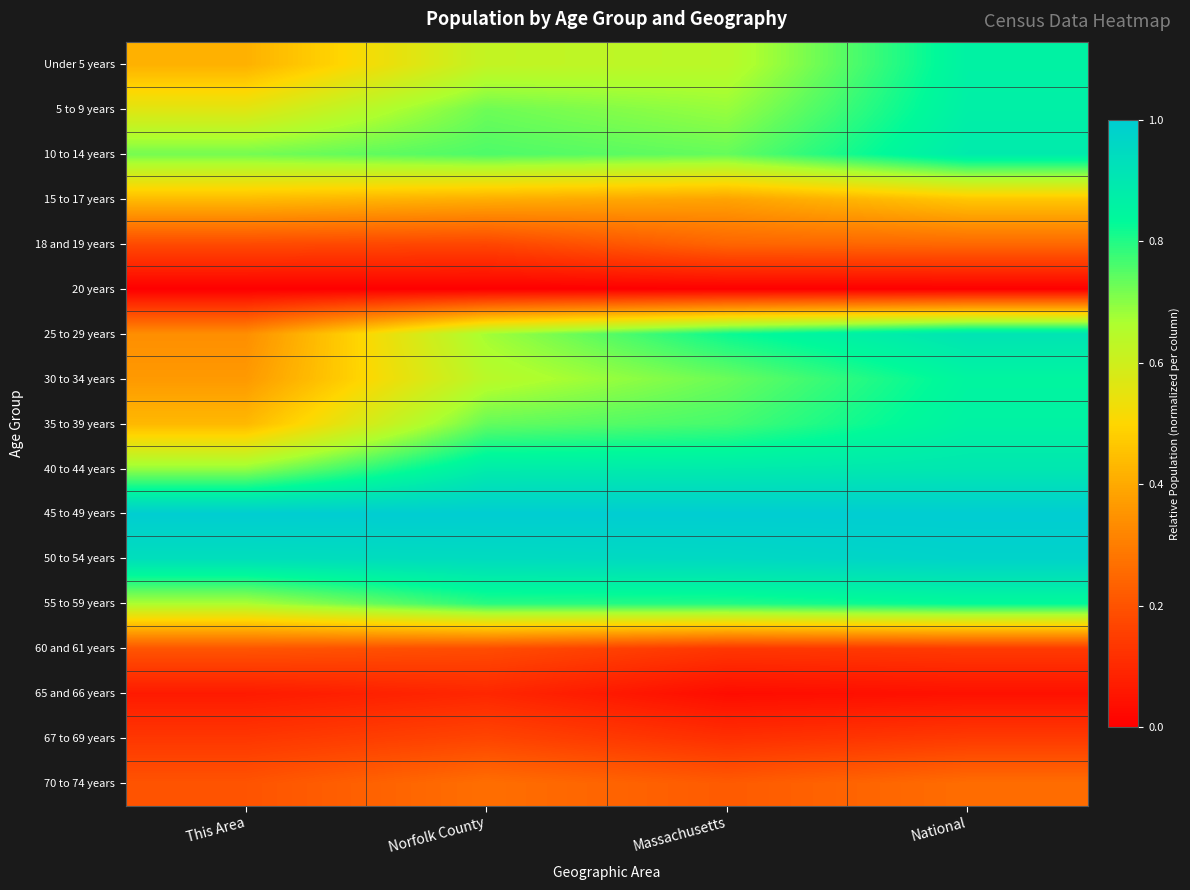

Reading left to right, transcribe all the data shown in this chart.

Under 5 years: This Area=0.4	Norfolk County=0.6	Massachusetts=0.6	National=0.9
5 to 9 years: This Area=0.6	Norfolk County=0.7	Massachusetts=0.7	National=0.9
10 to 14 years: This Area=0.7	Norfolk County=0.8	Massachusetts=0.7	National=0.9
15 to 17 years: This Area=0.4	Norfolk County=0.4	Massachusetts=0.4	National=0.5
18 and 19 years: This Area=0.2	Norfolk County=0.2	Massachusetts=0.2	National=0.3
20 years: This Area=0.0	Norfolk County=0.0	Massachusetts=0.0	National=0.0
25 to 29 years: This Area=0.3	Norfolk County=0.7	Massachusetts=0.8	National=0.9
30 to 34 years: This Area=0.4	Norfolk County=0.6	Massachusetts=0.7	National=0.8
35 to 39 years: This Area=0.4	Norfolk County=0.7	Massachusetts=0.8	National=0.9
40 to 44 years: This Area=0.7	Norfolk County=0.9	Massachusetts=0.9	National=0.9
45 to 49 years: This Area=1.0	Norfolk County=1.0	Massachusetts=1.0	National=1.0
50 to 54 years: This Area=0.9	Norfolk County=0.9	Massachusetts=1.0	National=1.0
55 to 59 years: This Area=0.7	Norfolk County=0.8	Massachusetts=0.8	National=0.8
60 and 61 years: This Area=0.2	Norfolk County=0.2	Massachusetts=0.1	National=0.1
65 and 66 years: This Area=0.1	Norfolk County=0.1	Massachusetts=0.0	National=0.0
67 to 69 years: This Area=0.1	Norfolk County=0.2	Massachusetts=0.1	National=0.1
70 to 74 years: This Area=0.2	Norfolk County=0.3	Massachusetts=0.2	National=0.3